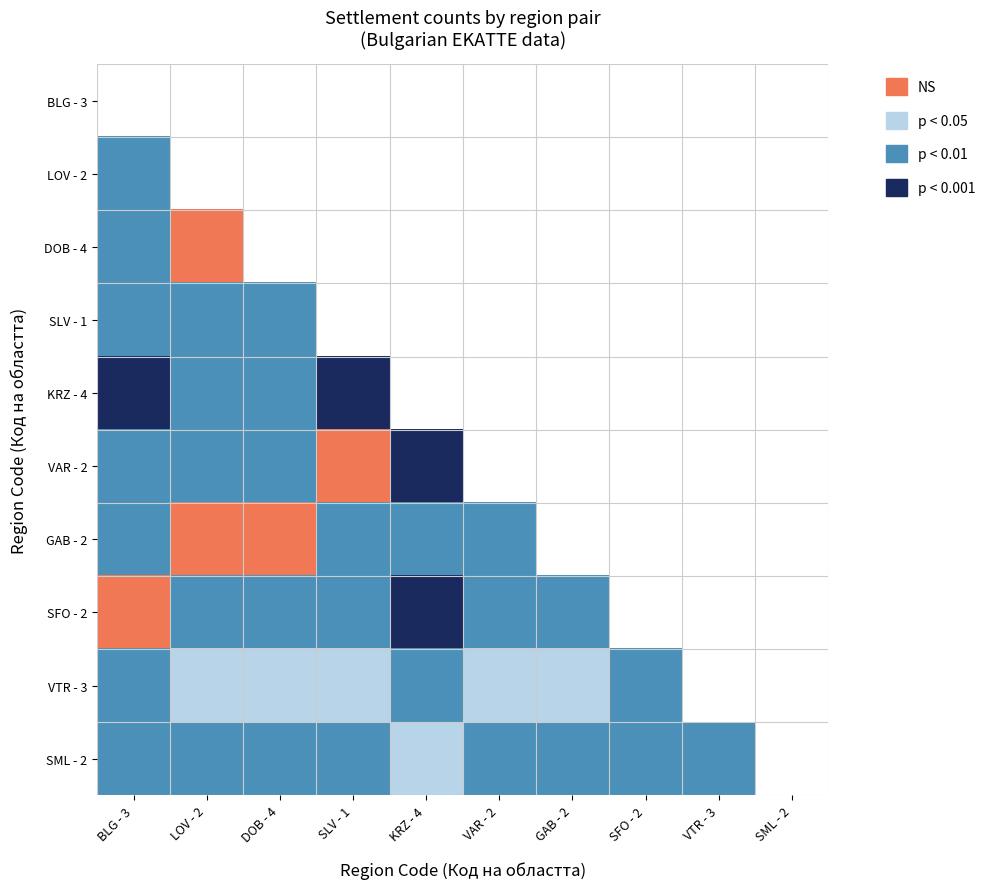

How many series are shown in this chart?

10